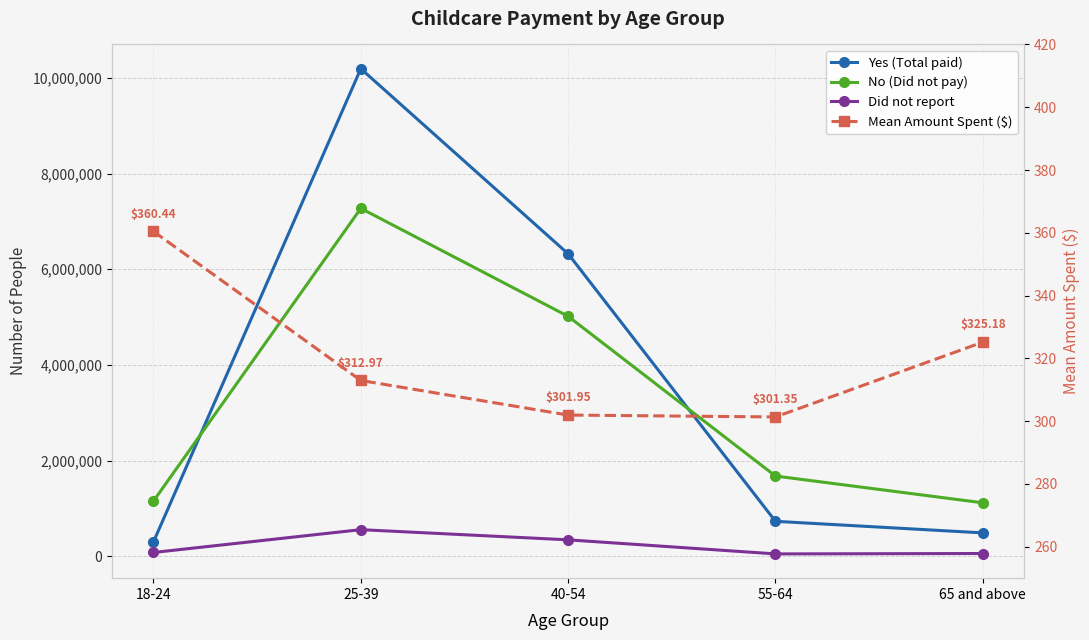

True or false: No (Did not pay) and Did not report cross at least once.

False